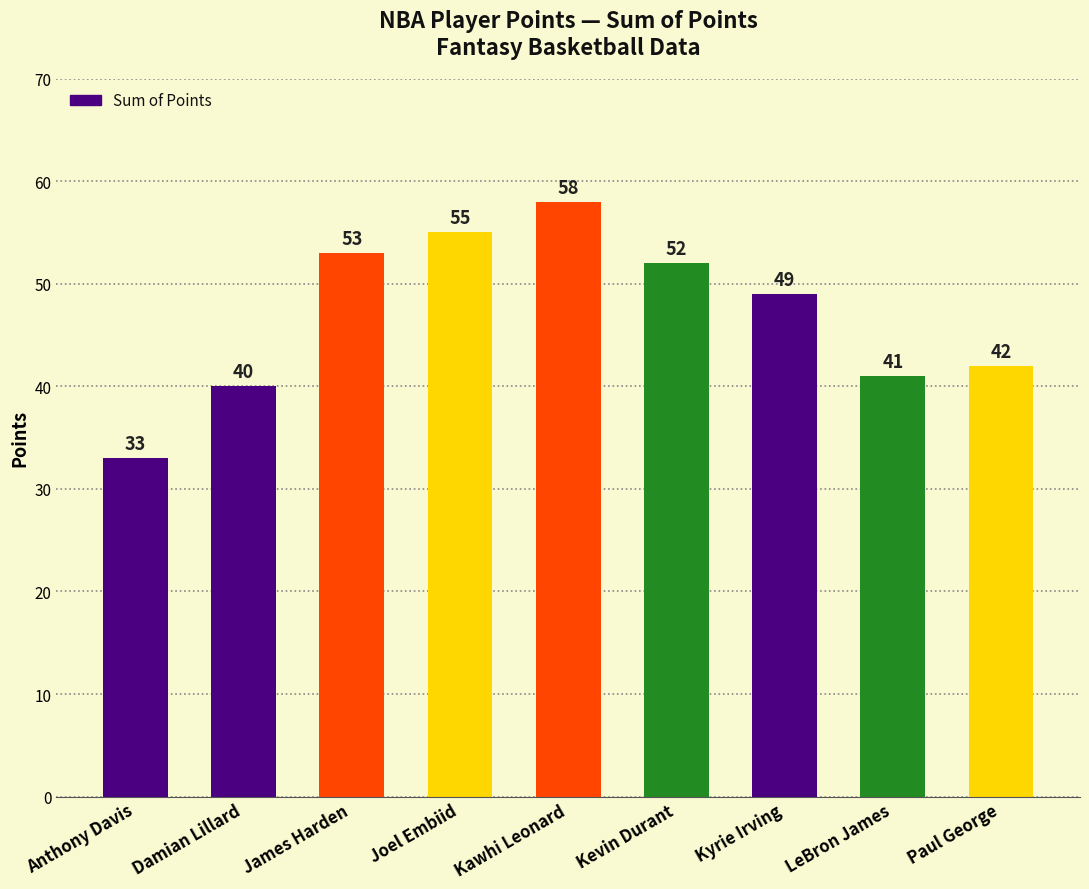

Are the bars horizontal?

No